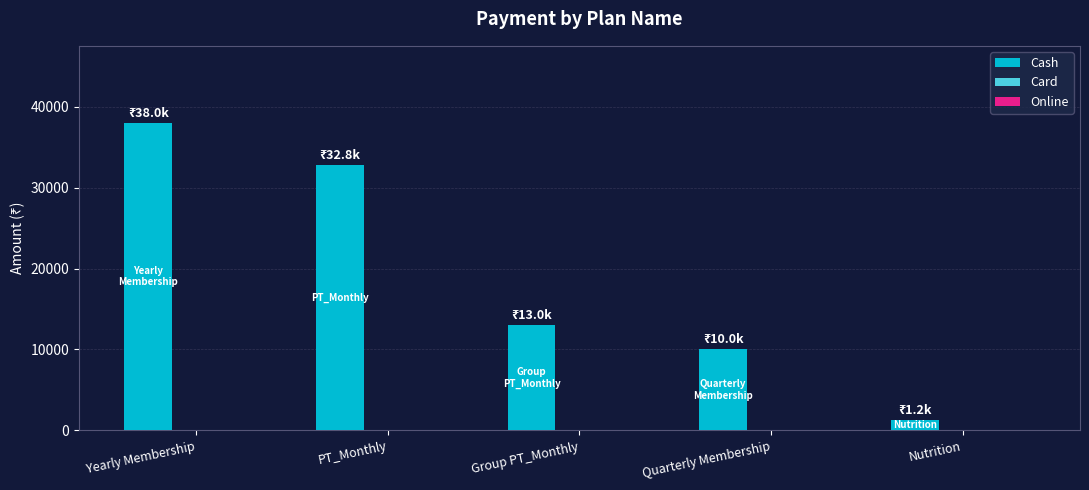

True or false: the data shows 9057 at Group PT_Monthly.

False